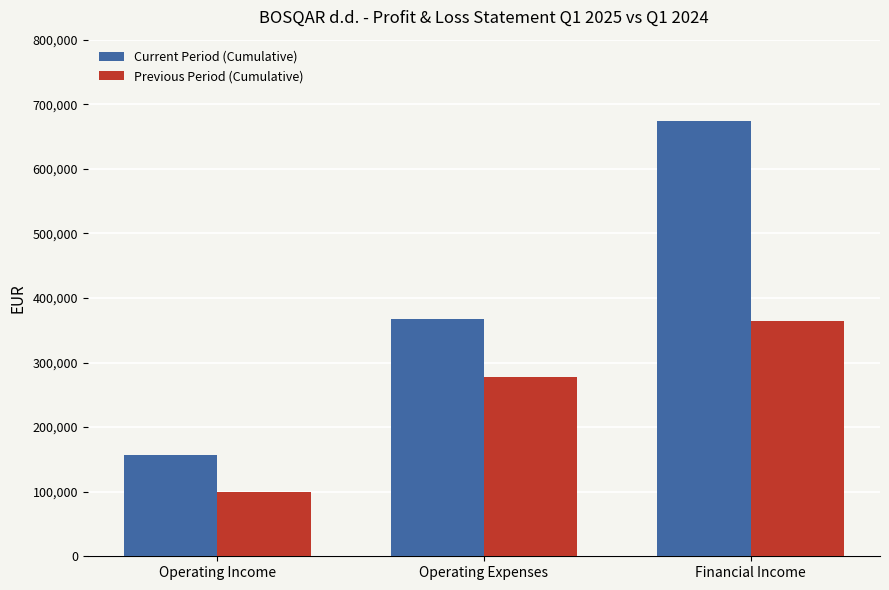

What value does the Previous Period (Cumulative) series have at Financial Income?

364389